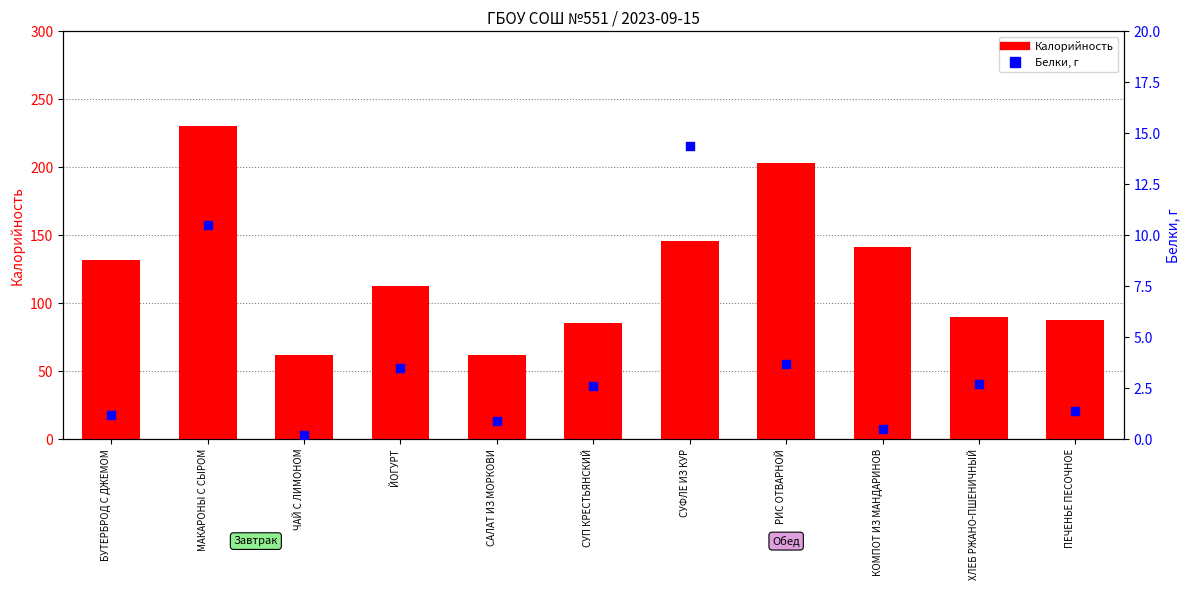

Which series has the largest Y range (max minus min)?

Калорийность